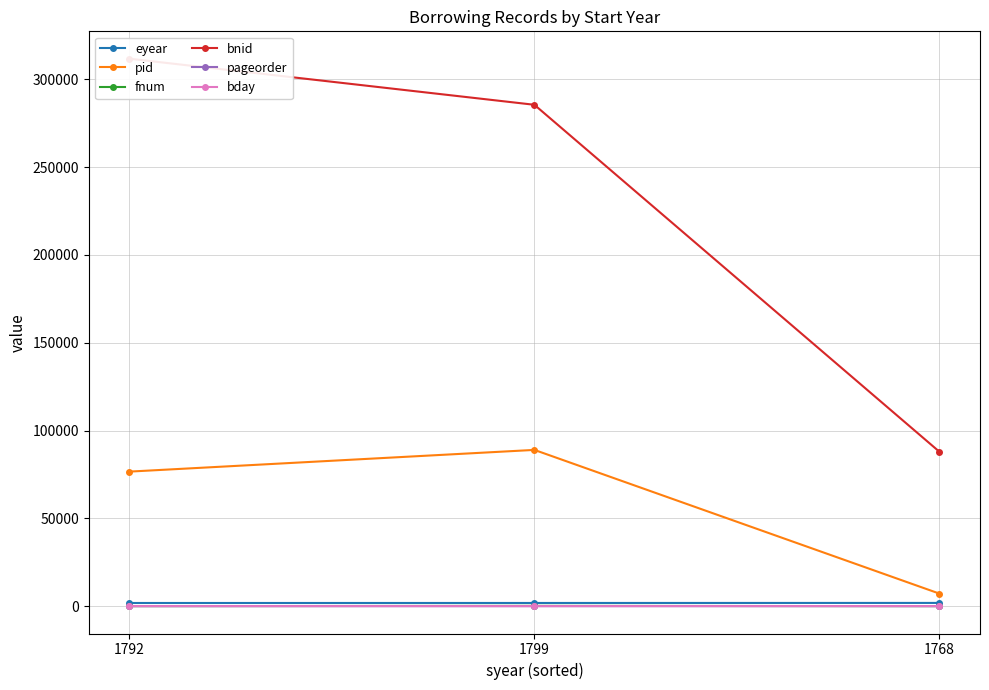

Where is fnum nearest to the value 78?

1768